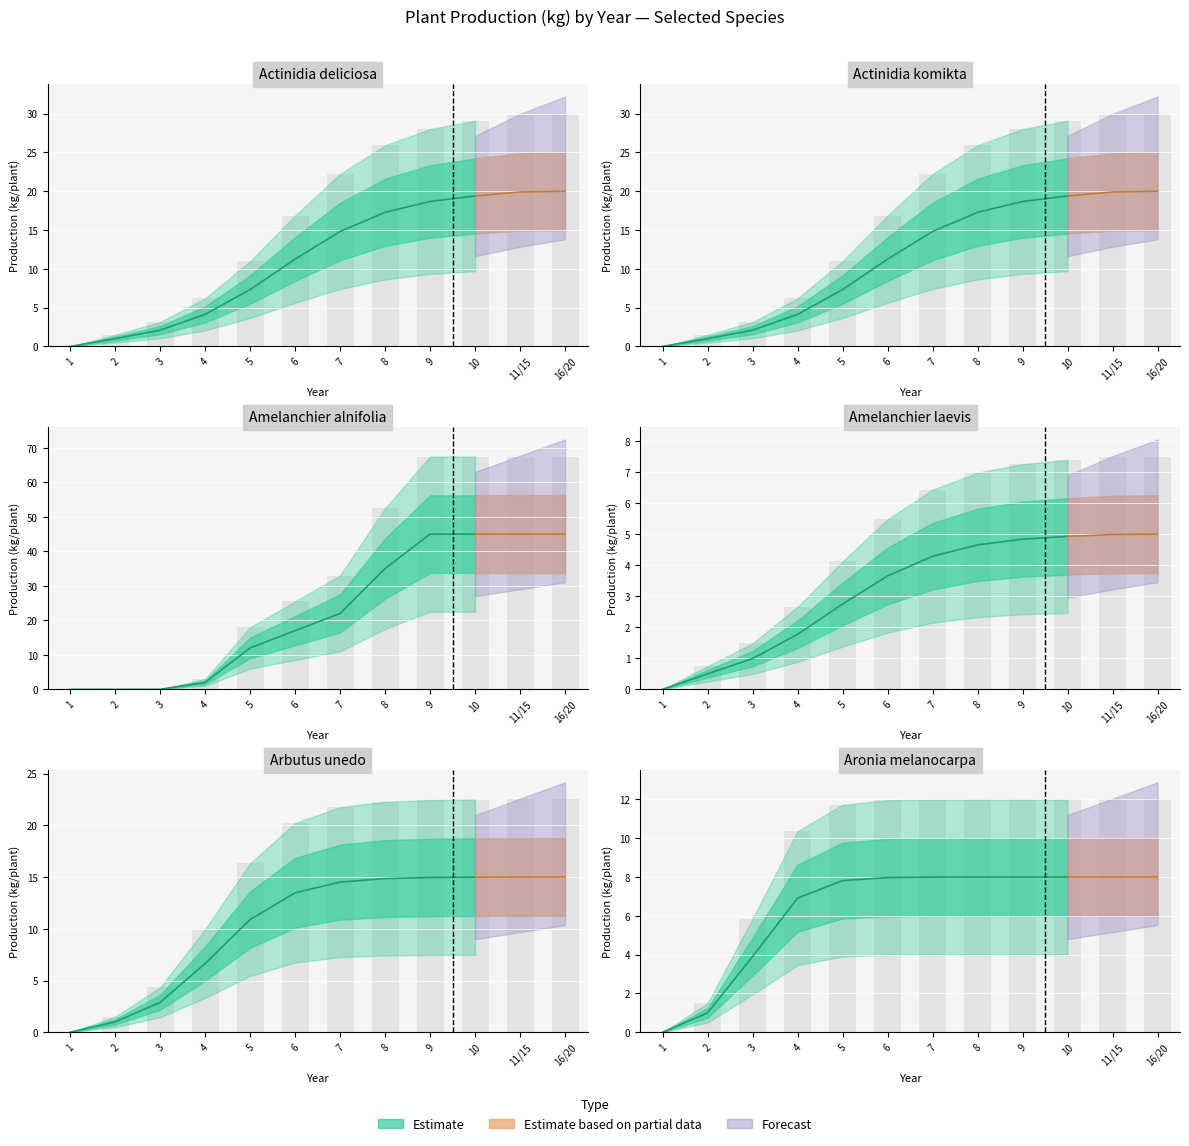

How many bars are there in each group?

6